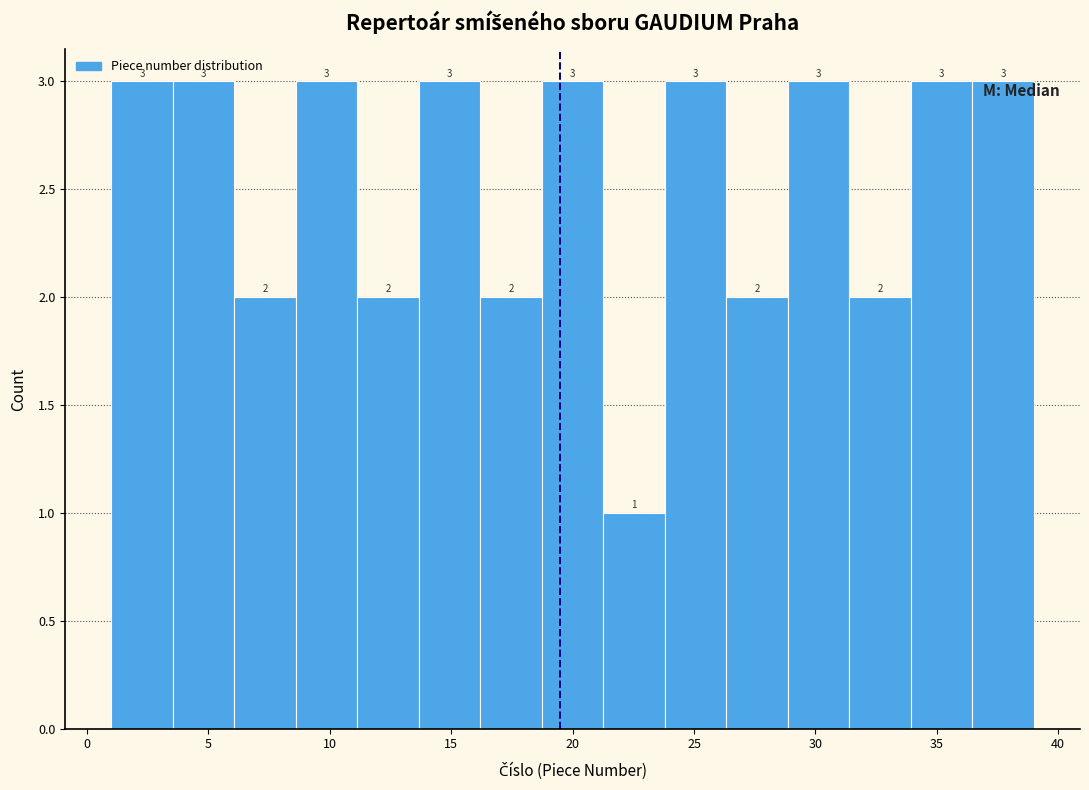

Reading left to right, transcribe this chart: for each bar, give the range it covers on the x-axis and its height. The bar edges are not printed on the chart, so give them approximately, as read against the axis.

1.0 to 3.5: 3
3.5 to 6.0: 3
6.0 to 8.5: 2
8.5 to 11.0: 3
11.0 to 13.5: 2
13.5 to 16.0: 3
16.0 to 18.5: 2
18.5 to 21.5: 3
21.5 to 24.0: 1
24.0 to 26.5: 3
26.5 to 29.0: 2
29.0 to 31.5: 3
31.5 to 34.0: 2
34.0 to 36.5: 3
36.5 to 39.0: 3